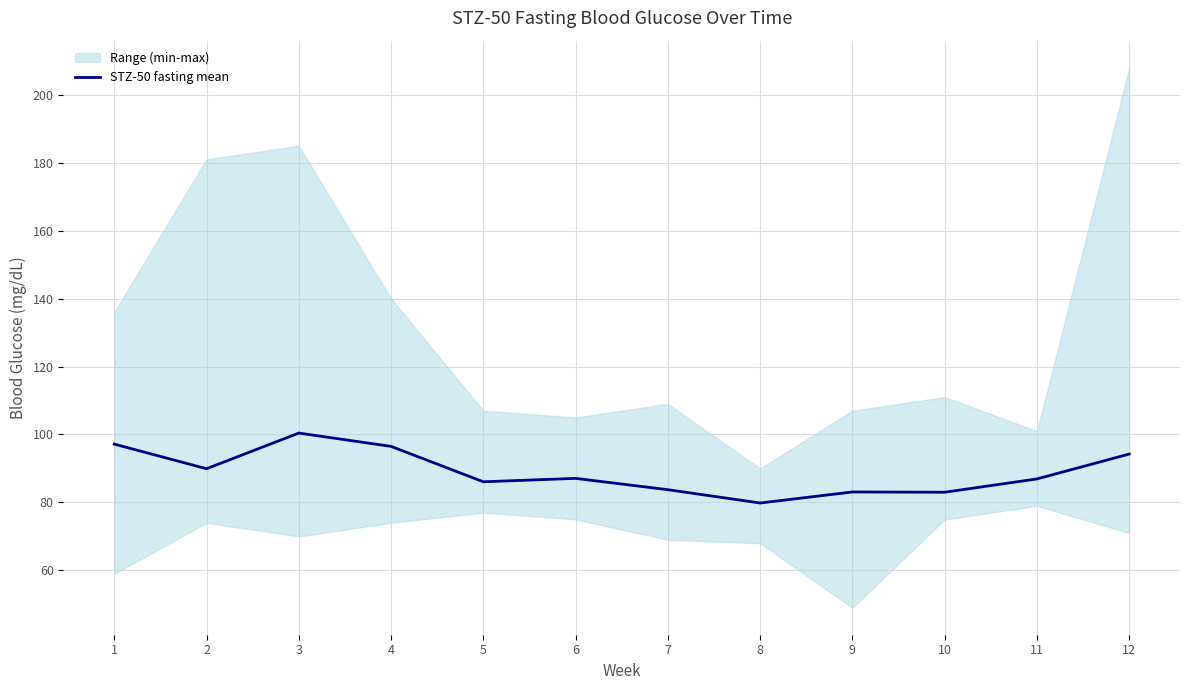

What is the average value?

89.0